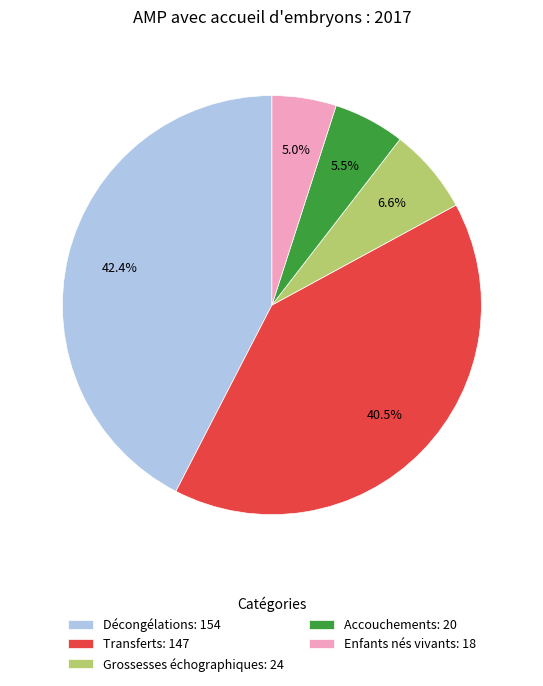

Is it true that Grossesses échographiques is 7% of the pie?

True